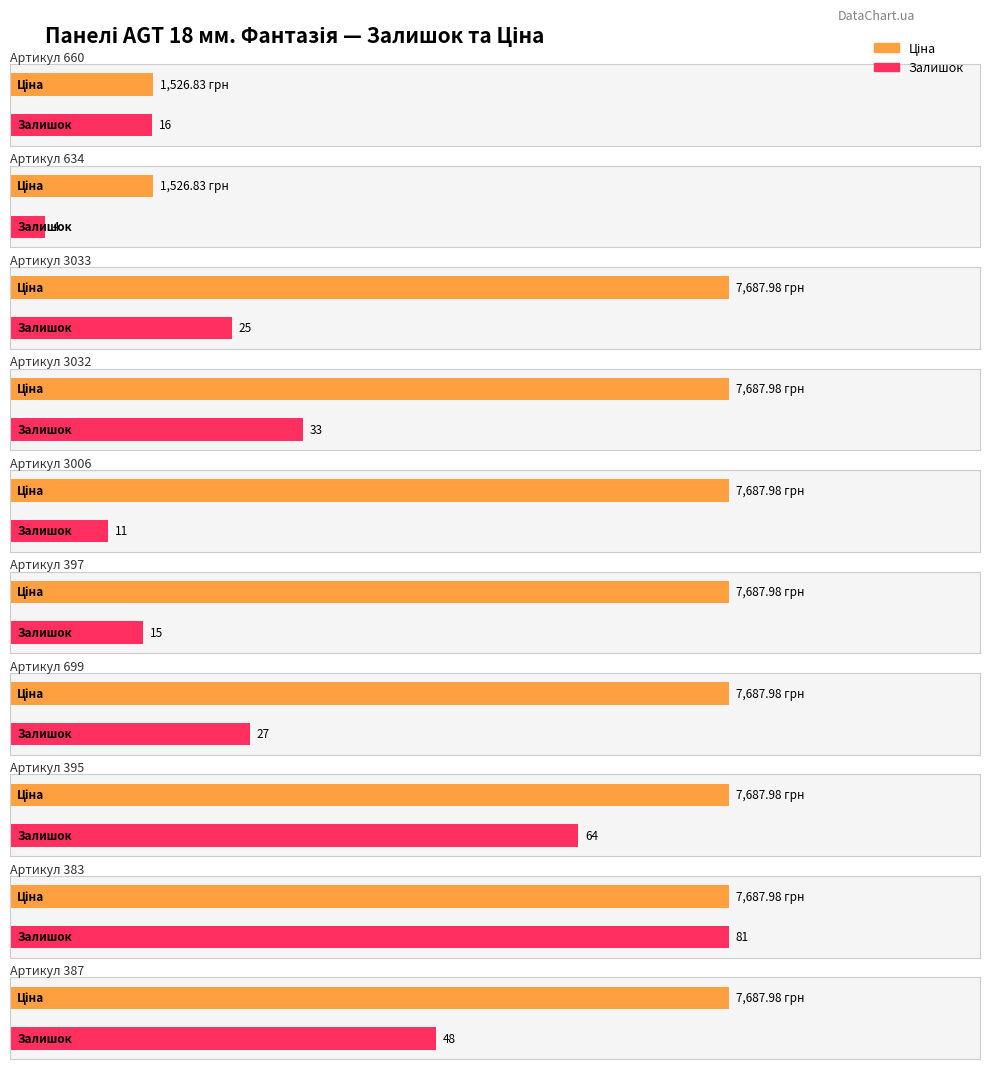

How many categories are shown in the chart?

10